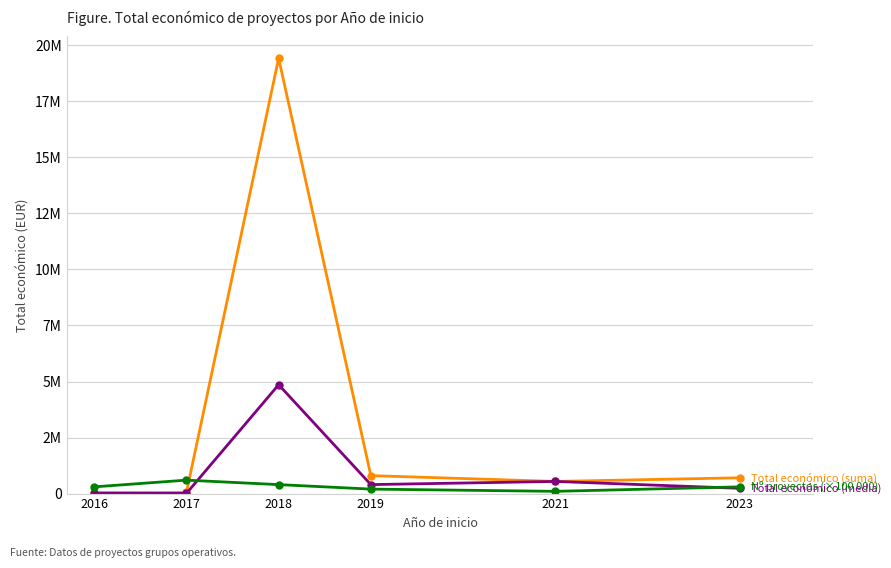

Which has a higher value, 2018 or 2023?

2018